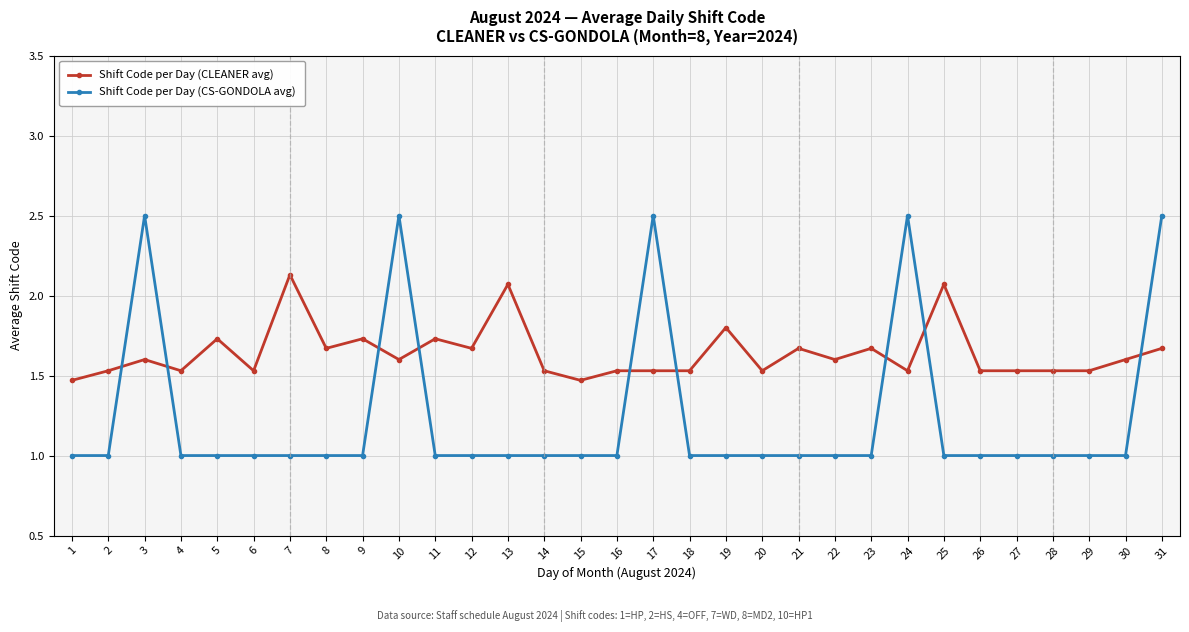

At which category does Shift Code per Day (CS-GONDOLA avg) reach its first local peak?

3